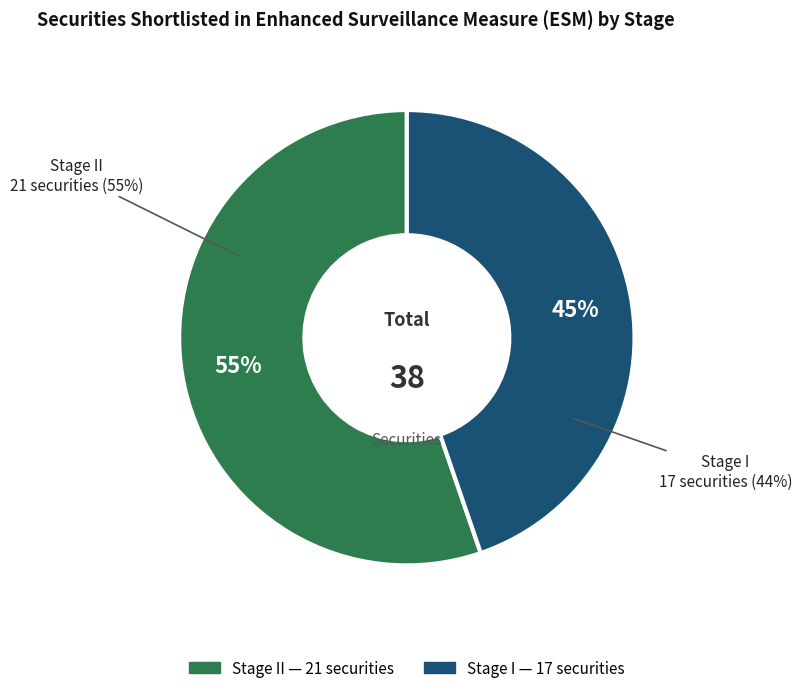

How many segments does this pie chart have?

2